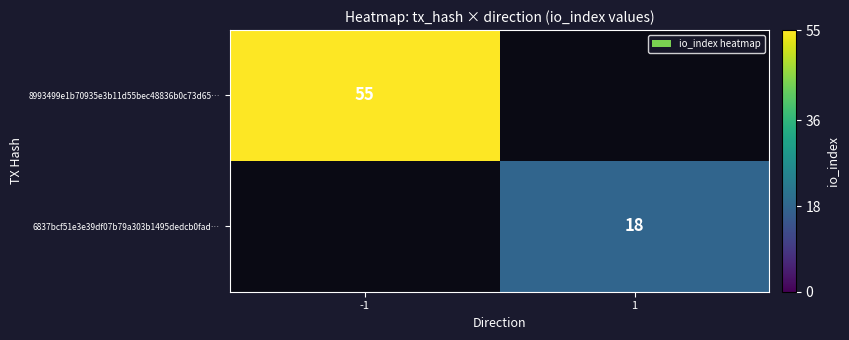

The value of 6837bcf51e3e39df07b79a303b1495dedcb0fad… at 1 is 31.5. True or false?

False